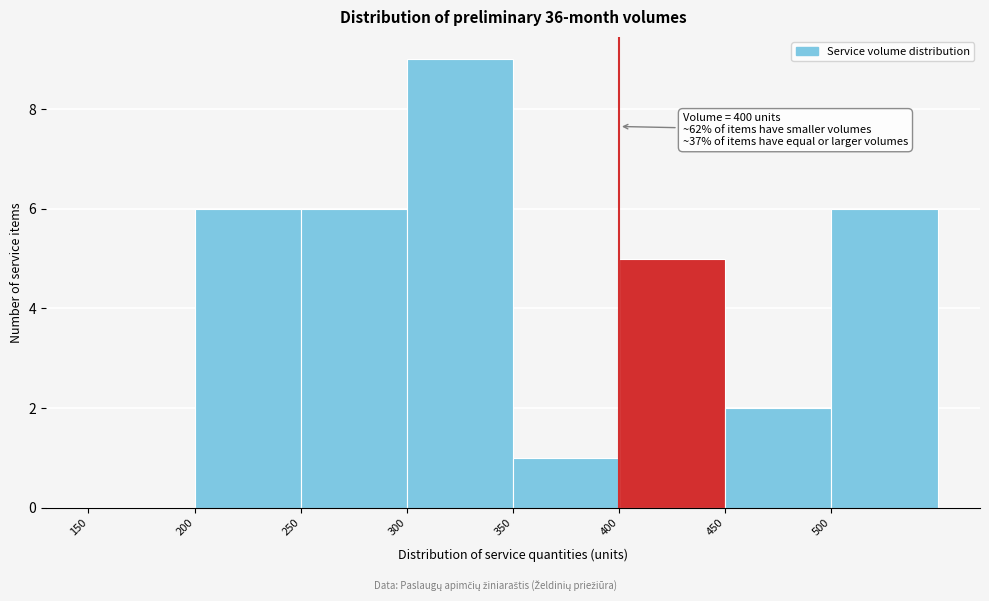

Over which range of the x-axis is the bar tallest?

300 to 350